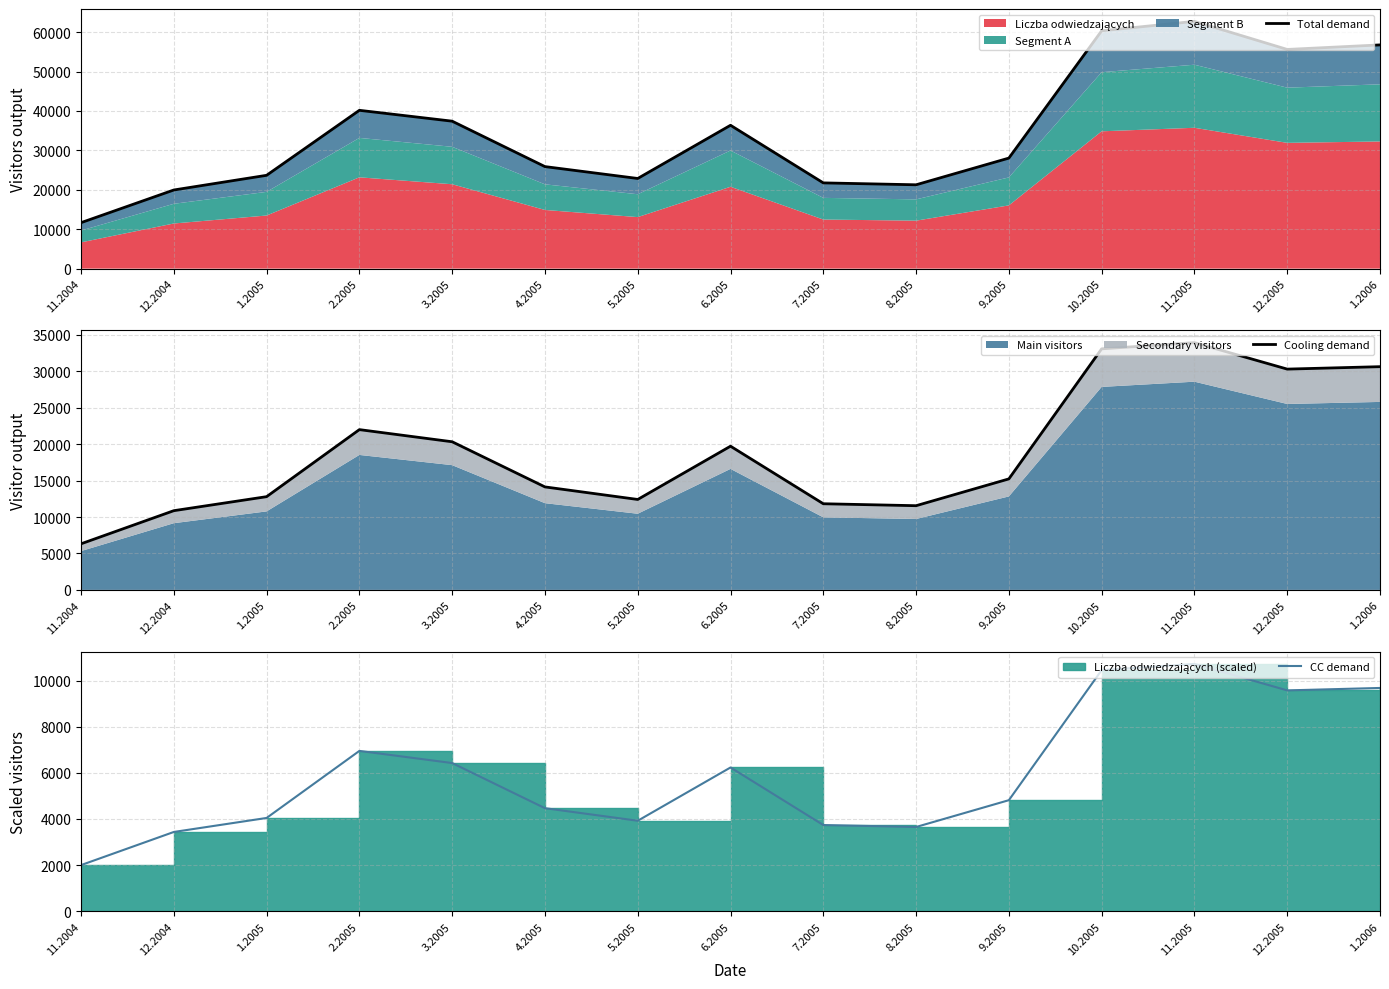

What is the sum of all Cooling demand values?

285268.8